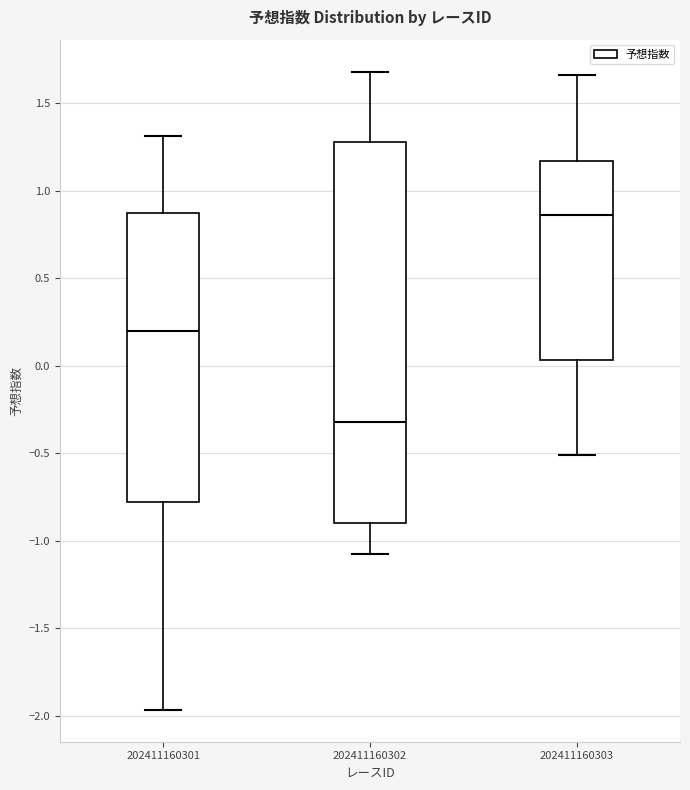

Reading left to right, read every box against the y-axis: the position of its median line, the range the box covers, and the ends of its whiskers. The values are not printed on the chart, so give them approximately, as read against the axis.

202411160301: median 0.20, box -0.80 to 0.90, whiskers -1.95 to 1.30
202411160302: median -0.30, box -0.90 to 1.30, whiskers -1.10 to 1.70
202411160303: median 0.85, box 0.05 to 1.15, whiskers -0.50 to 1.65